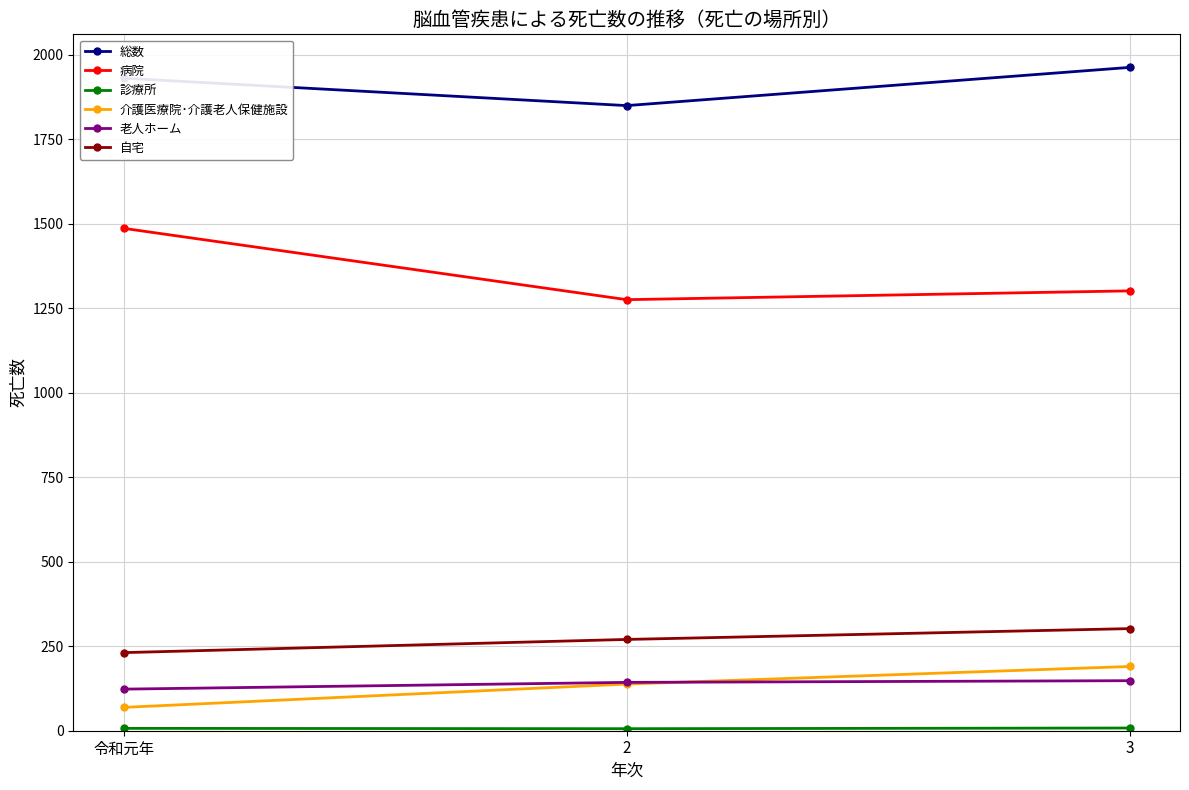

List the labels in order of 介護医療院･介護老人保健施設 value, smallest first.

令和元年, 2, 3